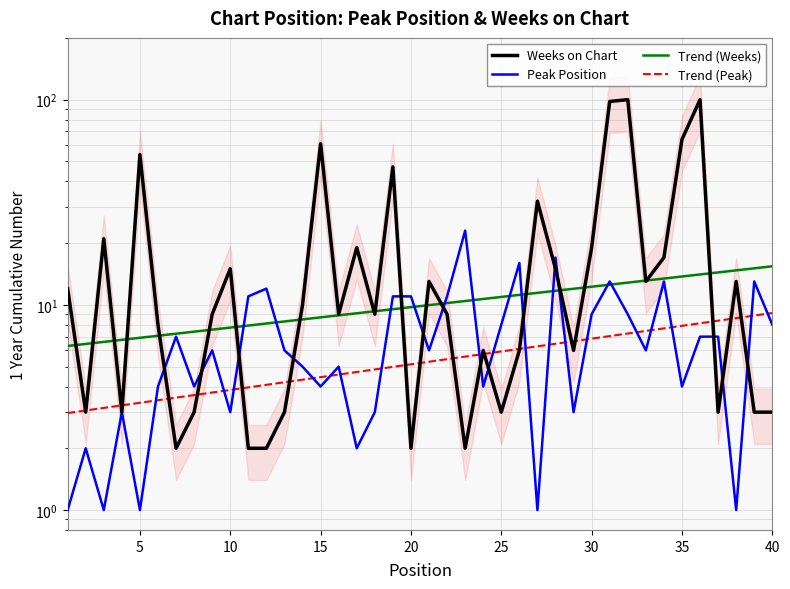

What is the difference between the second highest and second lowest values in the Trend (Weeks) series?

8.6